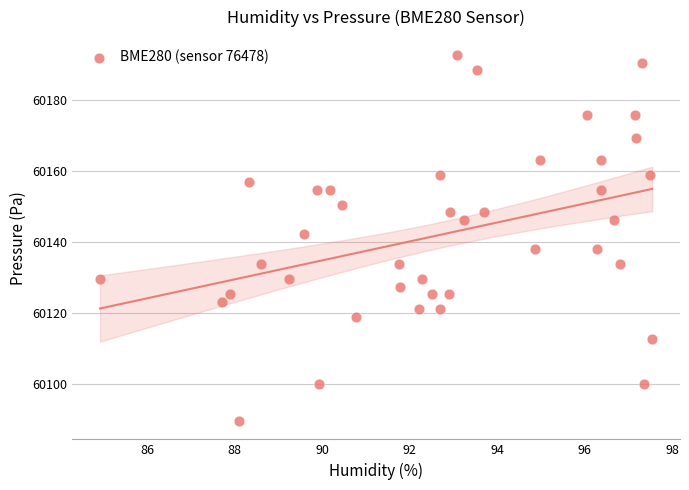

What is the range of Y values (max minus min)?

103.0